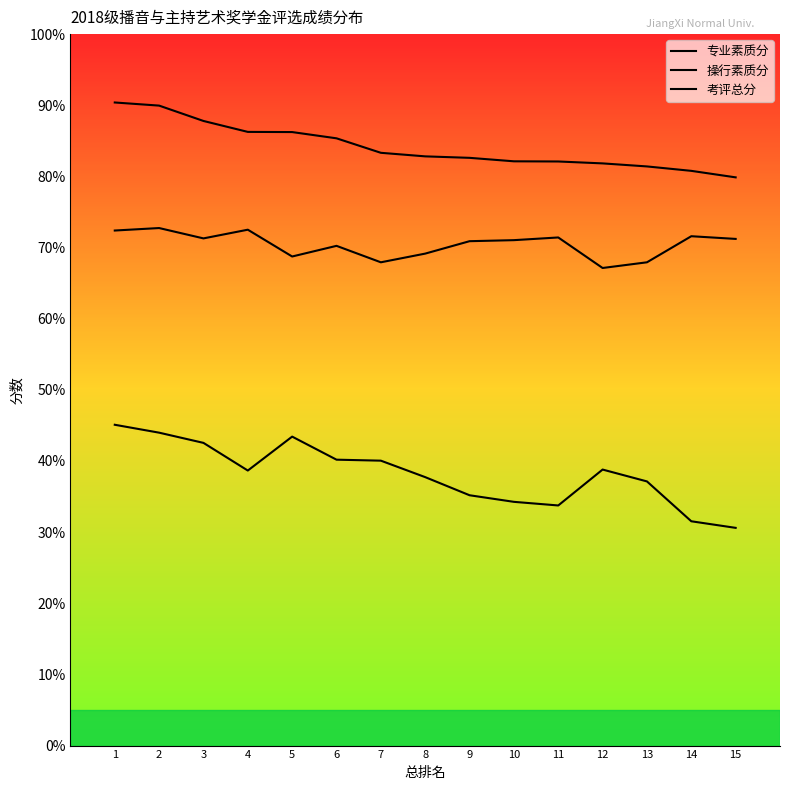

True or false: 专业素质分 and 考评总分 intersect in this chart.

False